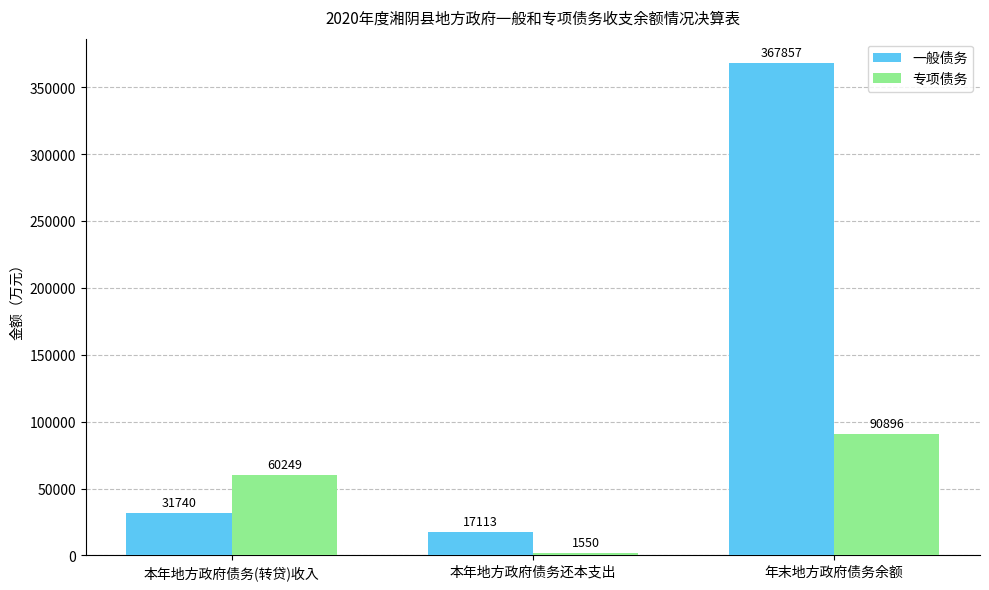

Which category has the lowest value in the 专项债务 series?

本年地方政府债务还本支出